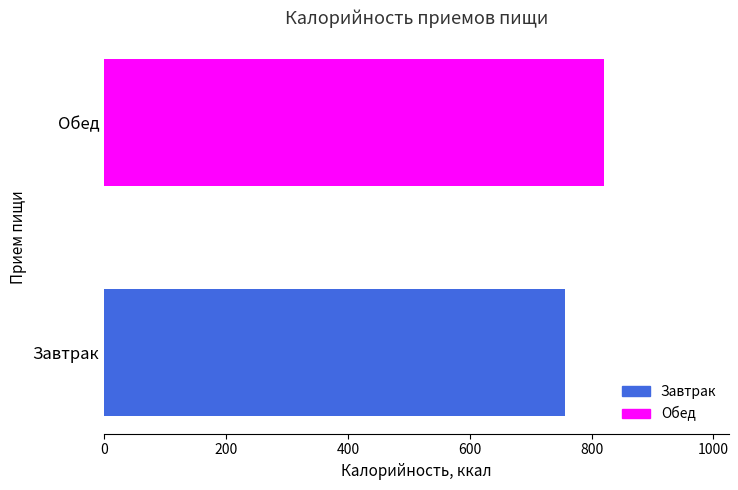

How many bars are there in total?

2